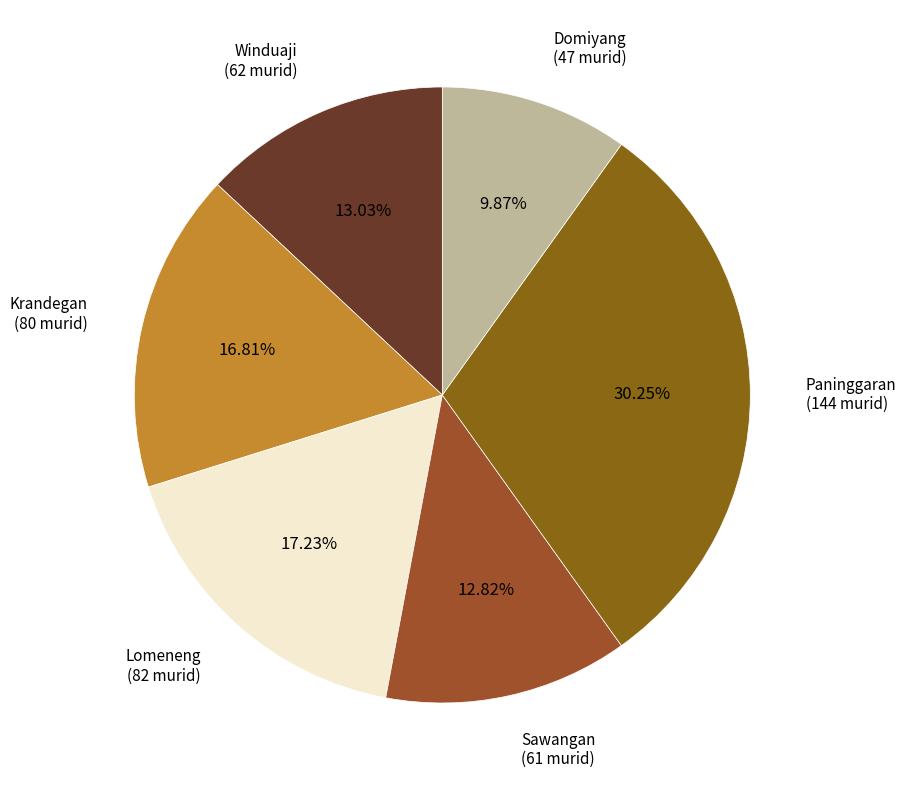

To the nearest percent, what is the difference between the Lomeneng and Sawangan slice percentages?

4%